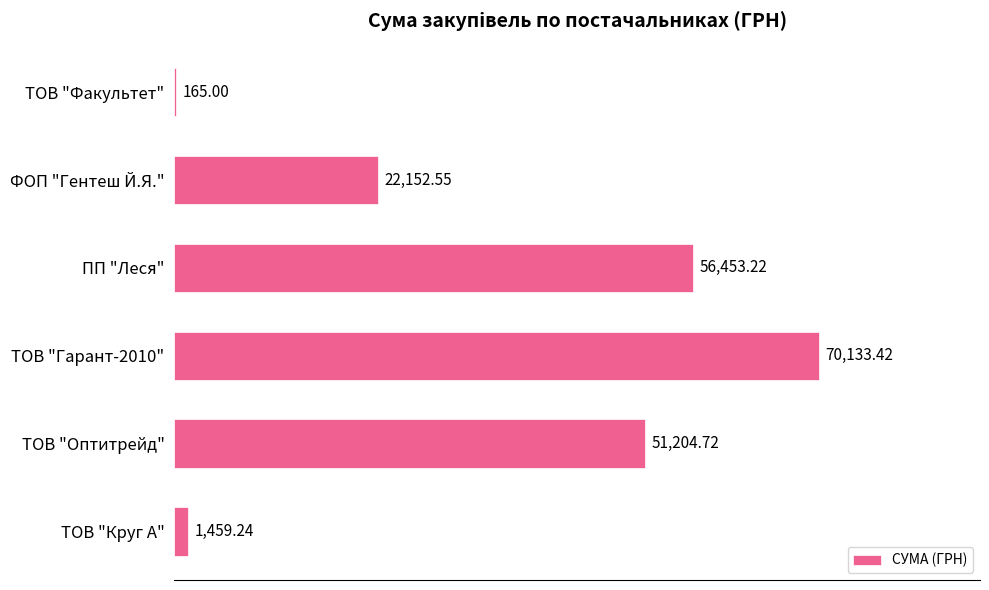

Where is the data nearest to the value 35149?

ФОП "Гентеш Й.Я."